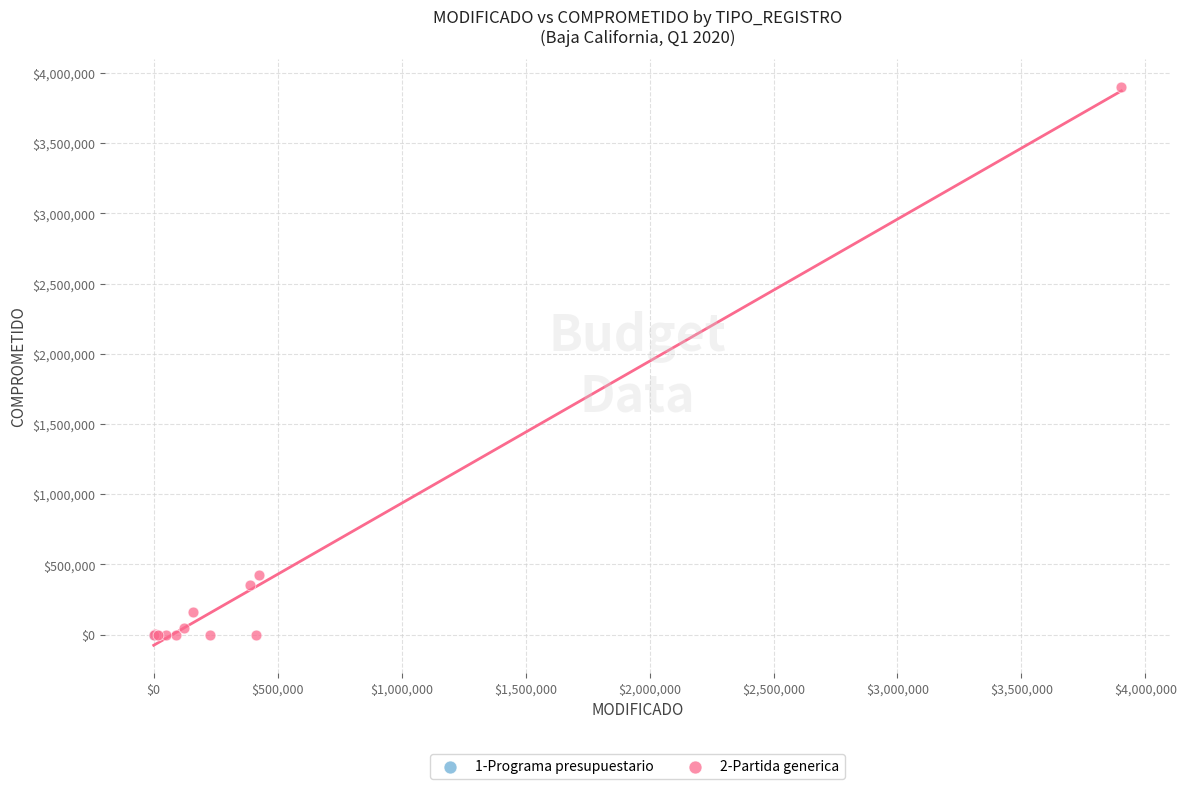

What are all the series names shown in the legend?

1-Programa presupuestario, 2-Partida generica